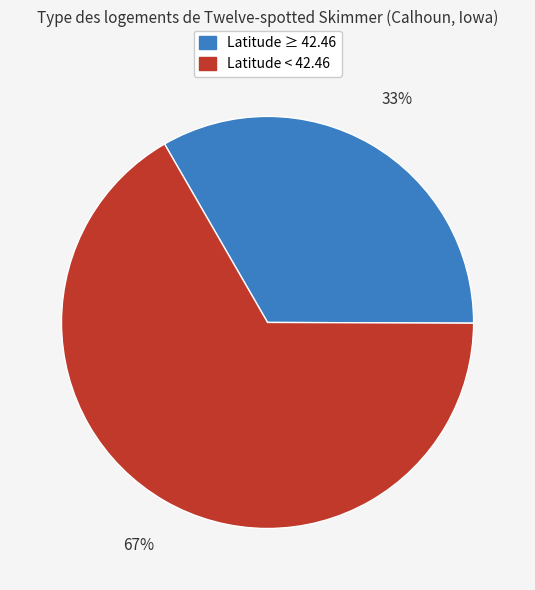

To the nearest percent, what is the average slice percentage?

50%